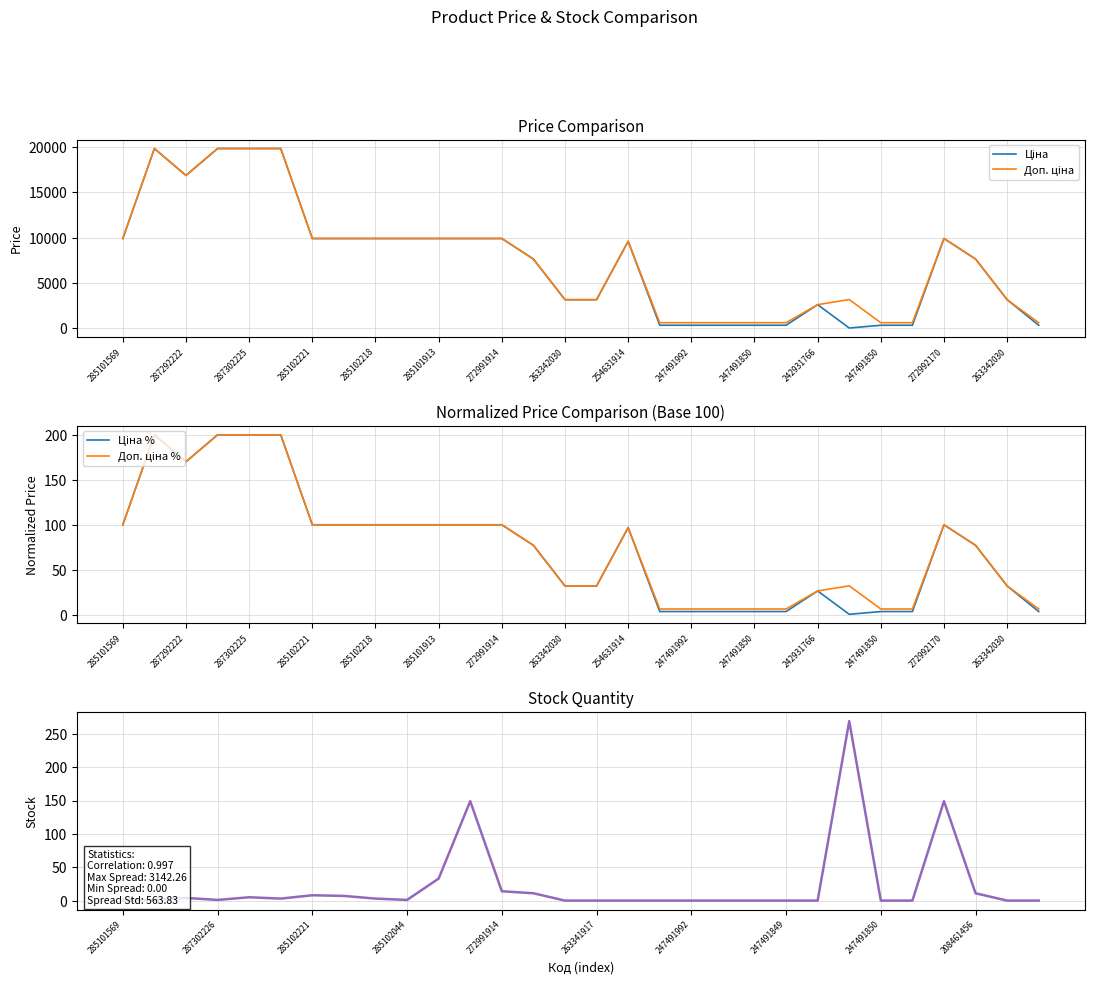

At 15, list the series in order from largest to smallest.

Ціна, Доп. ціна, Ціна %, Доп. ціна %, Залишок